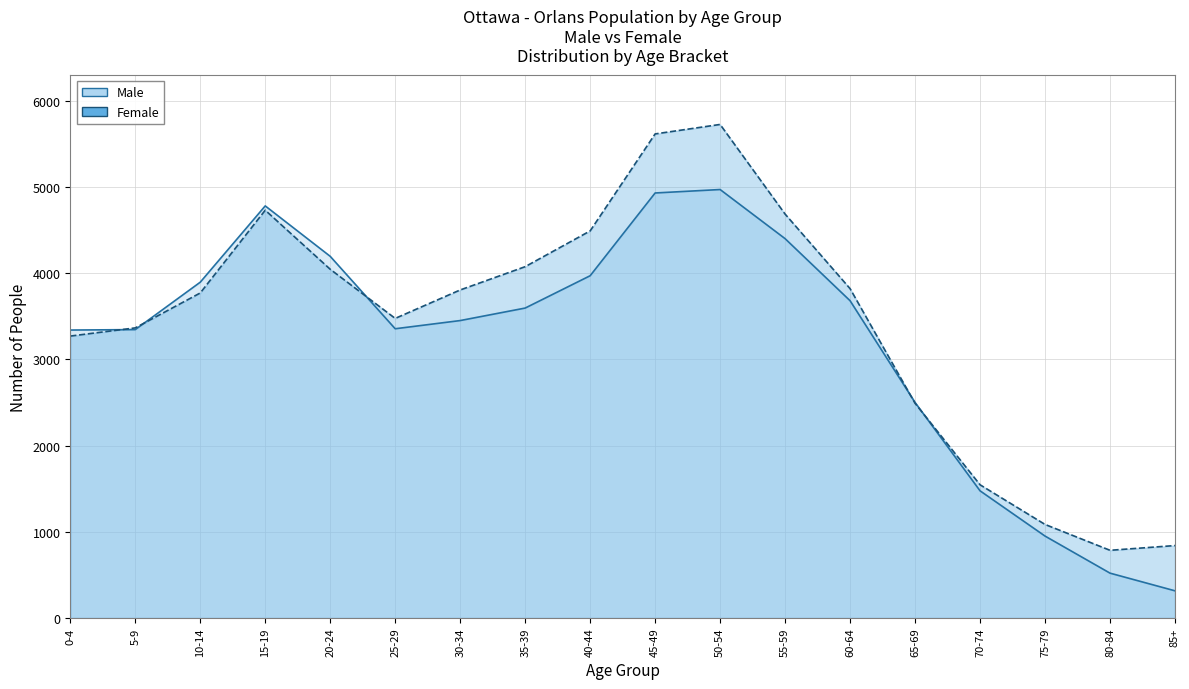

The Female series shows 785 at 80-84. True or false?

True